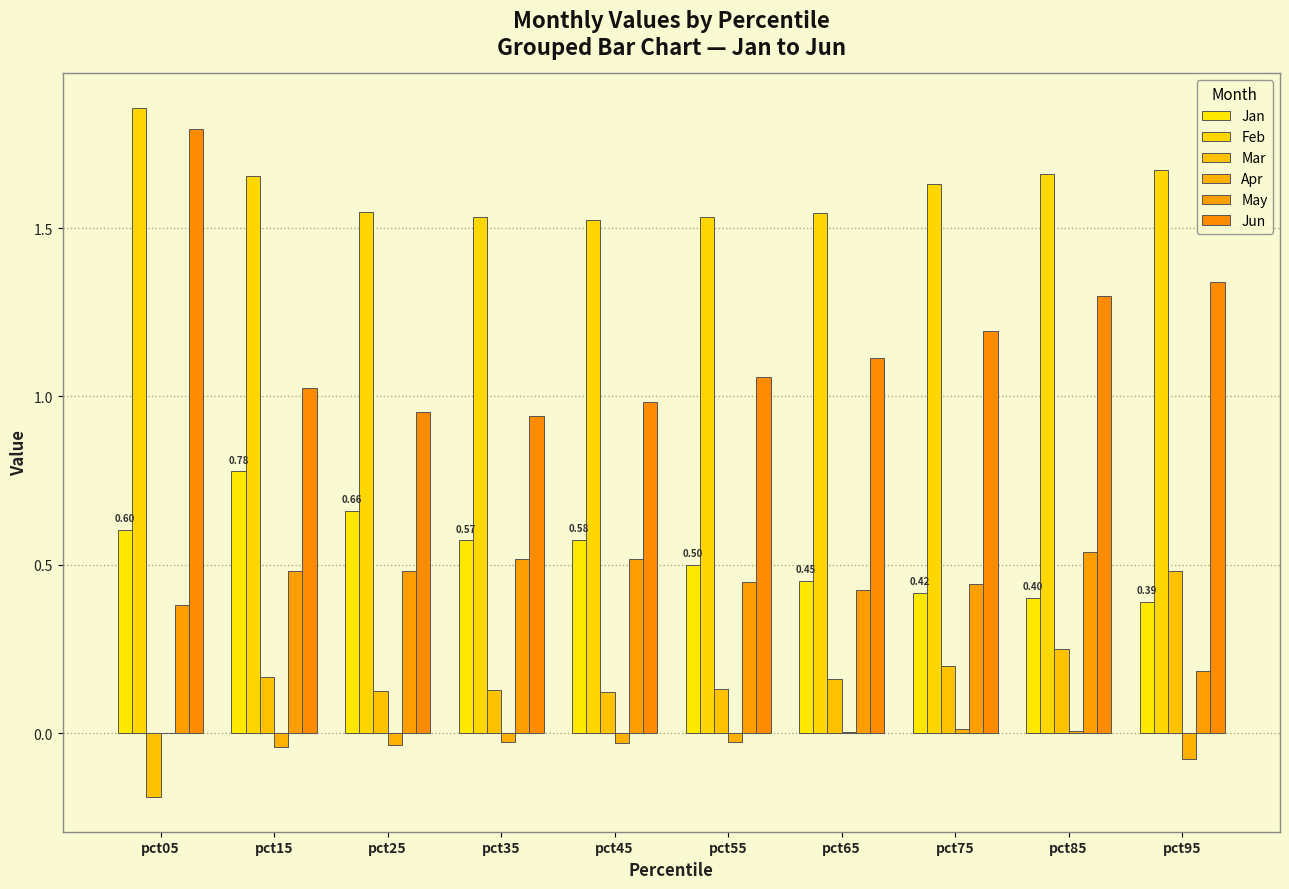

How many series are shown in this chart?

6